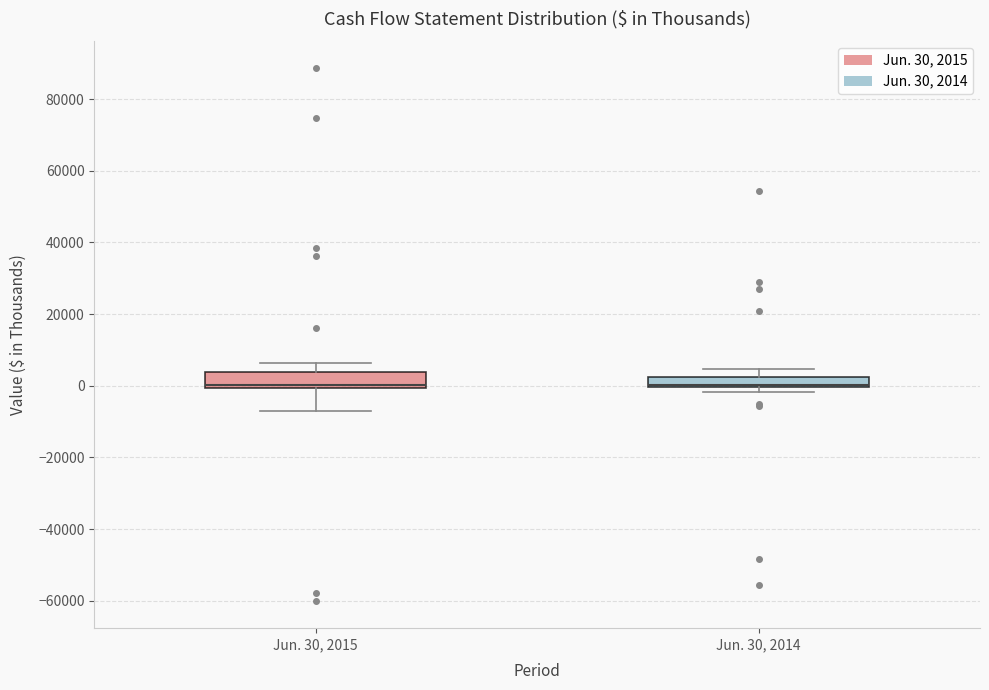

Where does the upper whisker of the box for Jun. 30, 2015 end on the y-axis? The values are not printed on the chart, so give them approximately, as read against the axis.

6000